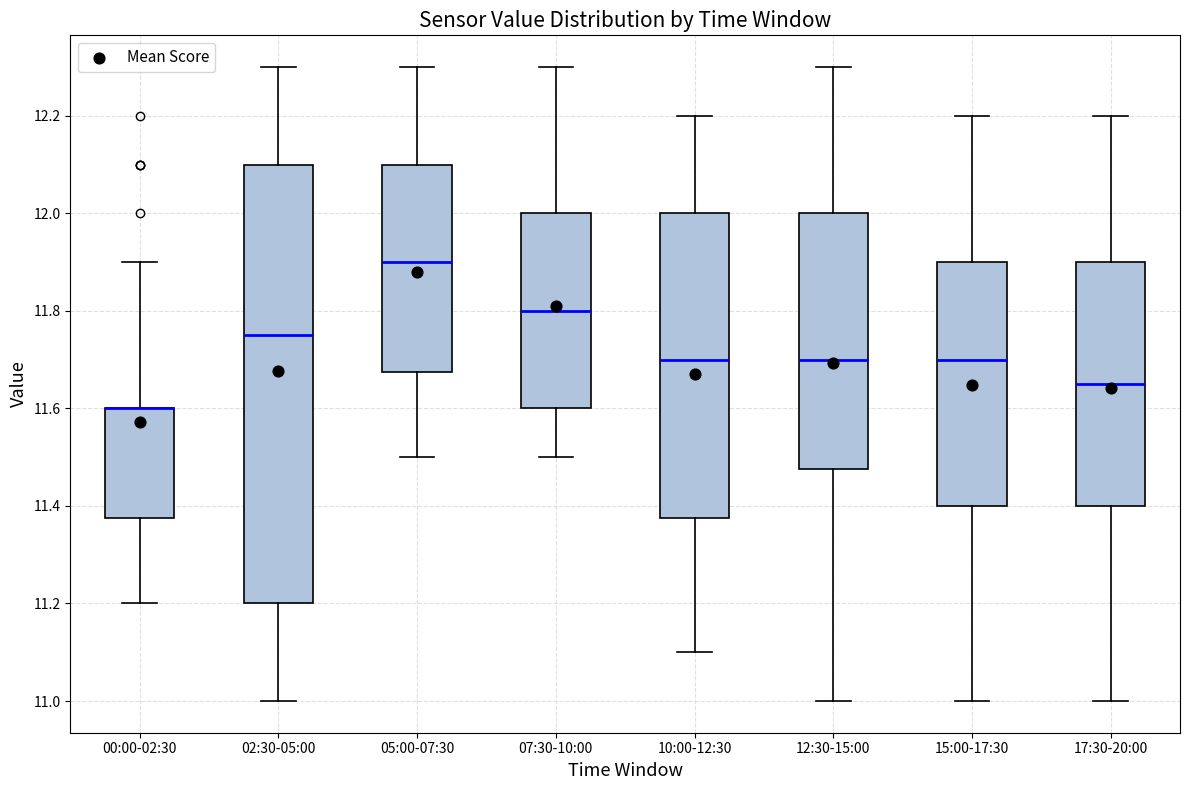

Where does the median line of the box for 10:00-12:30 sit on the y-axis? The values are not printed on the chart, so give them approximately, as read against the axis.

11.70